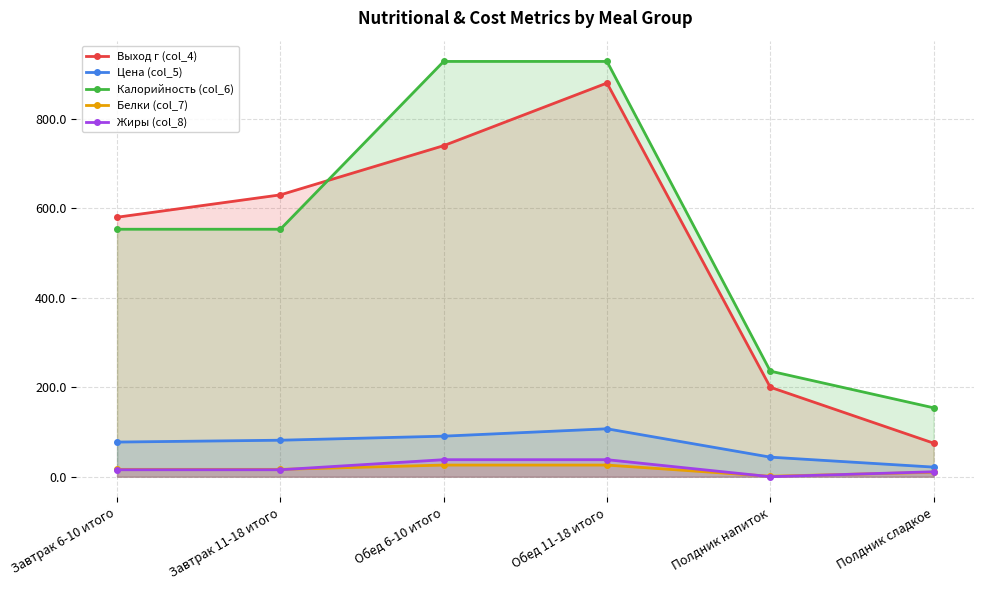

The value of Калорийность (col_6) at Обед 11-18 итого is 928.3. True or false?

True